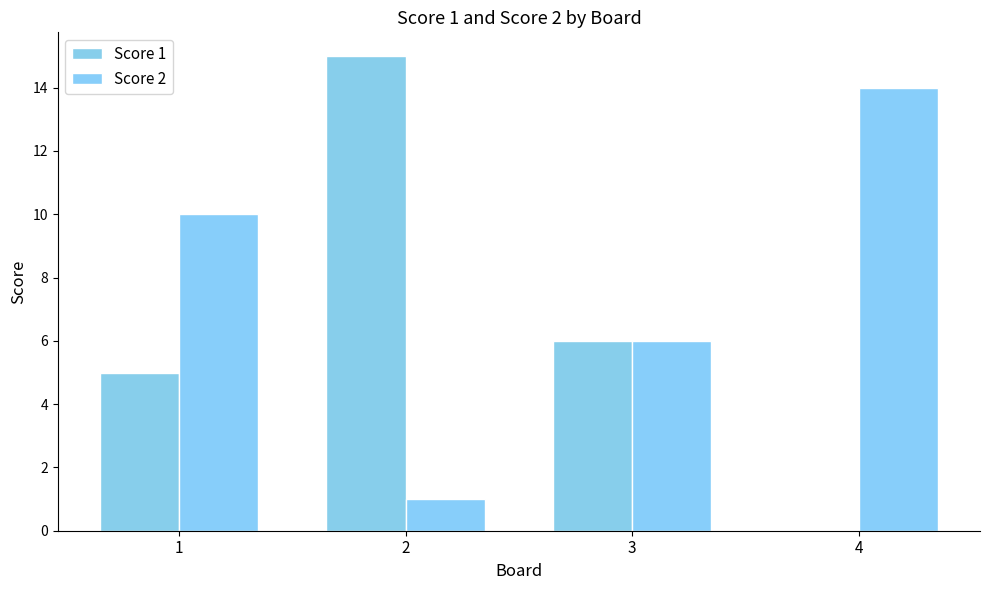

Which category has the highest value across all series?

2